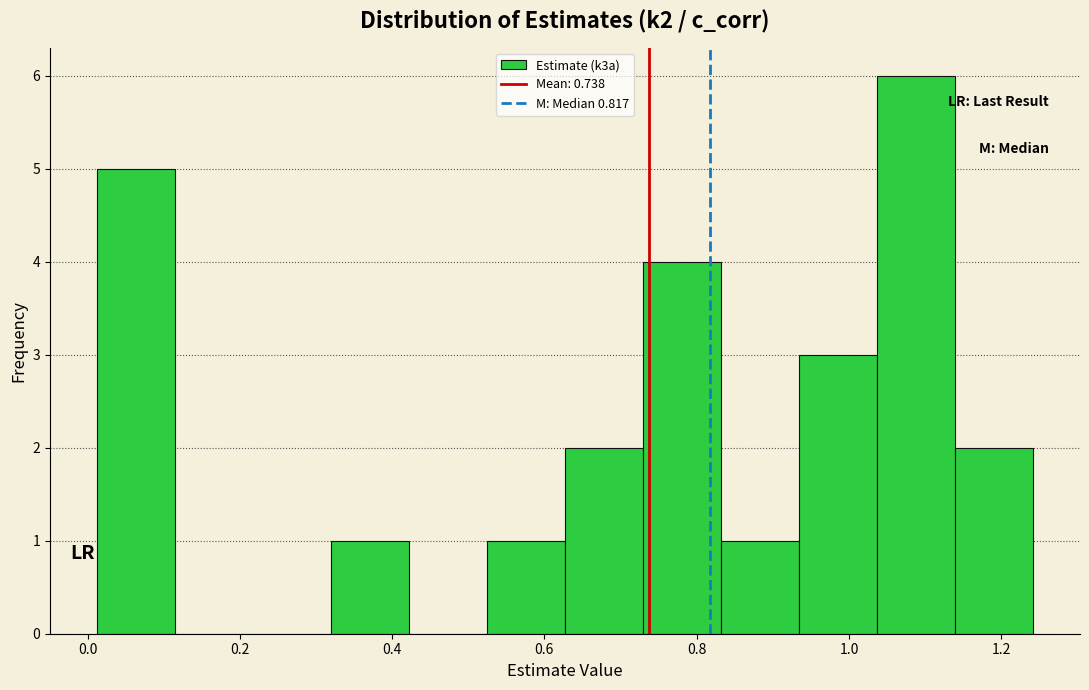

Reading left to right, transcribe this chart: for each bar, give the range it covers on the x-axis and its height. Neither the bar edges nor the heights are printed on the chart, so give them approximately, as read against the axes.

0.02 to 0.12: 5
0.12 to 0.22: 0
0.22 to 0.32: 0
0.32 to 0.42: 1
0.42 to 0.52: 0
0.52 to 0.62: 1
0.62 to 0.72: 2
0.72 to 0.84: 4
0.84 to 0.94: 1
0.94 to 1.04: 3
1.04 to 1.14: 6
1.14 to 1.24: 2